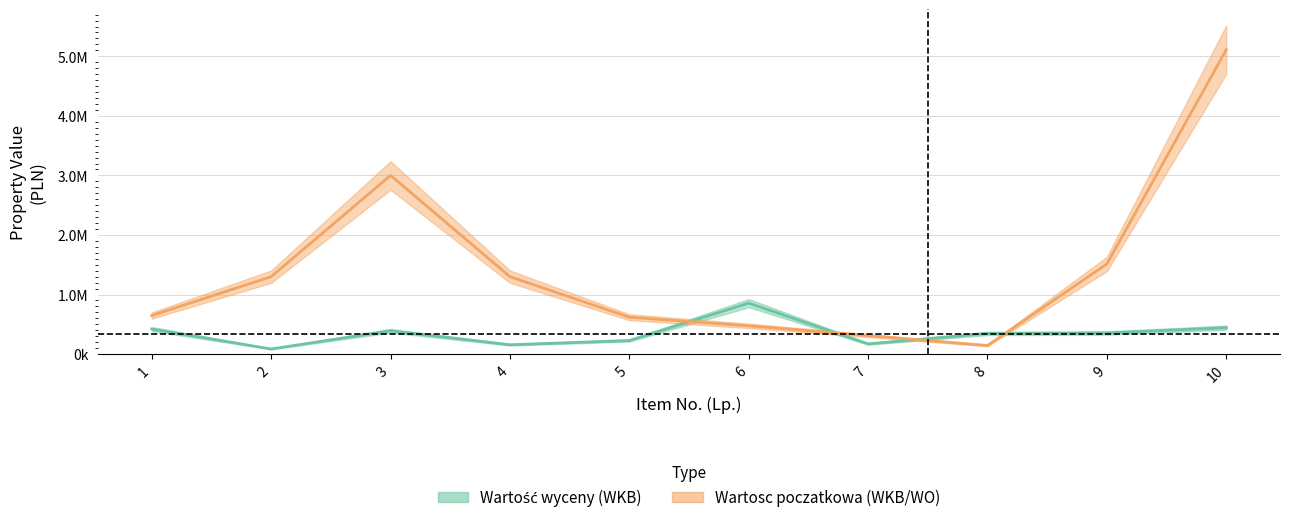

At which category does the chart reach its minimum across all series?

2